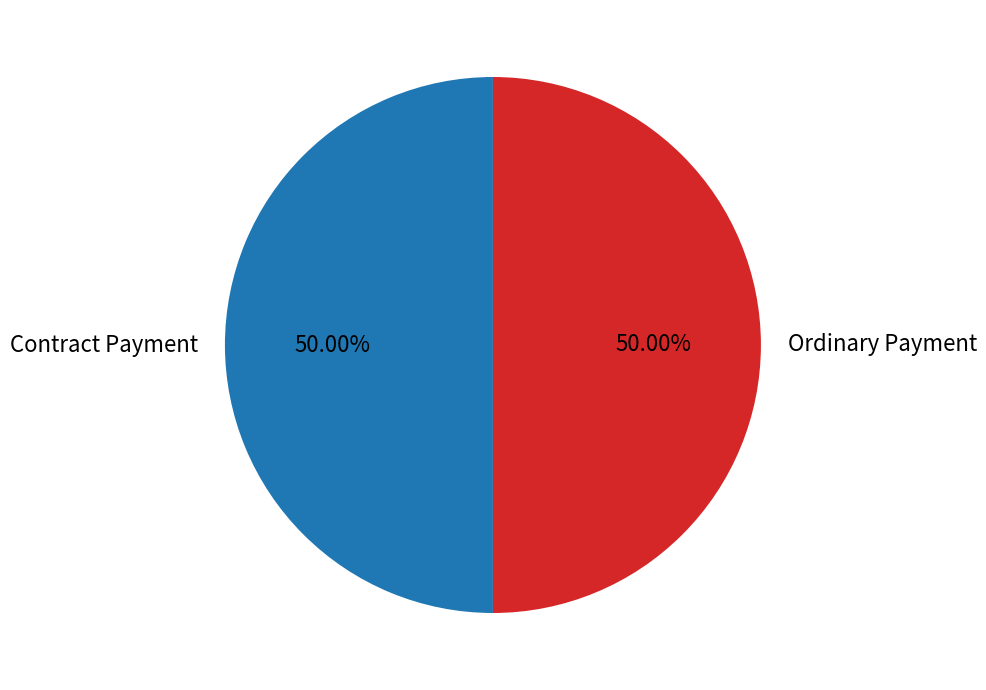

What is the ratio of the value at Contract Payment to the value at Ordinary Payment?

1.0